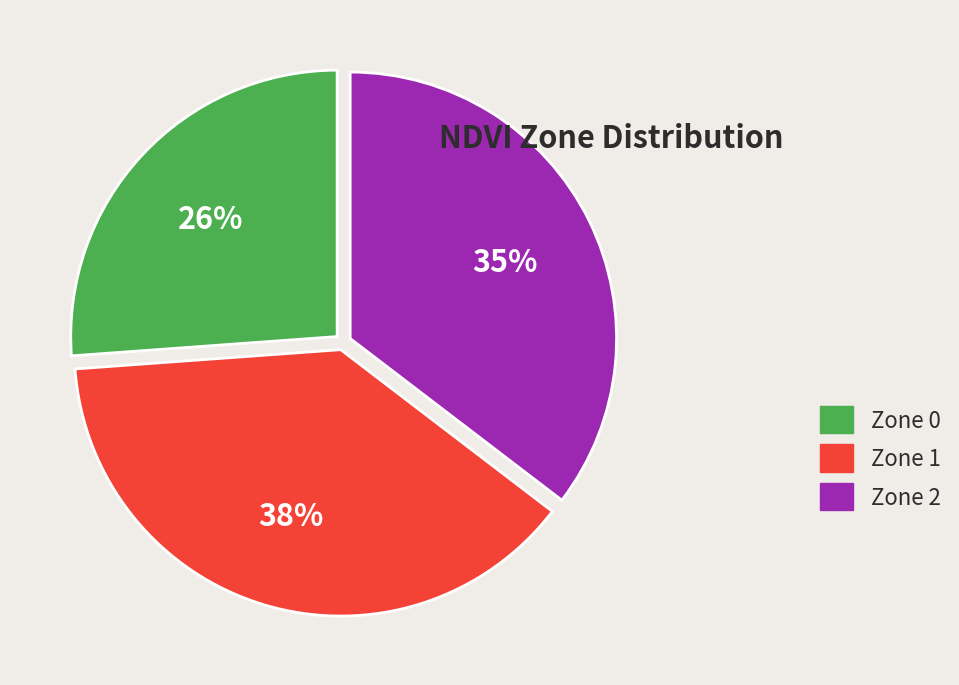

Does Zone 0 account for over 50% of the chart?

No